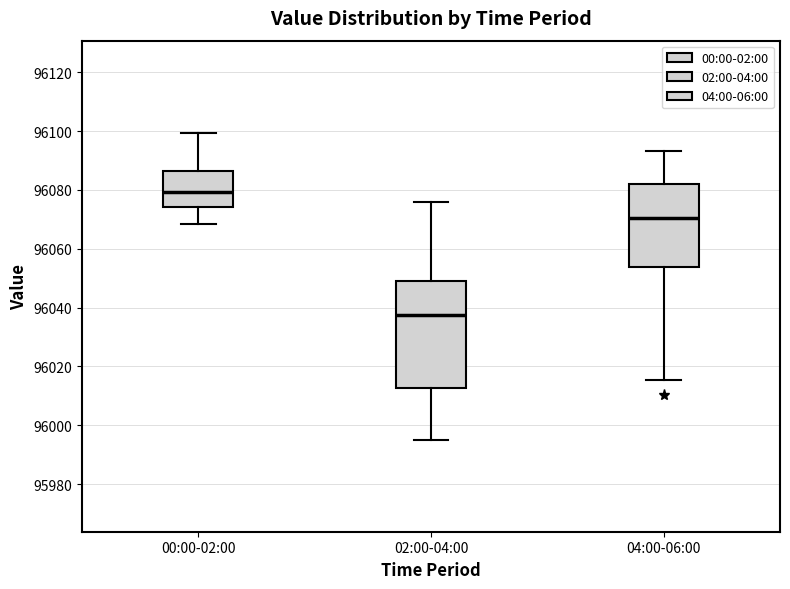

Reading left to right, read every box against the y-axis: the position of its median line, the range the box covers, and the ends of its whiskers. The values are not printed on the chart, so give them approximately, as read against the axis.

00:00-02:00: median 96080, box 96074 to 96086, whiskers 96068 to 96100
02:00-04:00: median 96038, box 96012 to 96050, whiskers 95996 to 96076
04:00-06:00: median 96070, box 96054 to 96082, whiskers 96016 to 96094